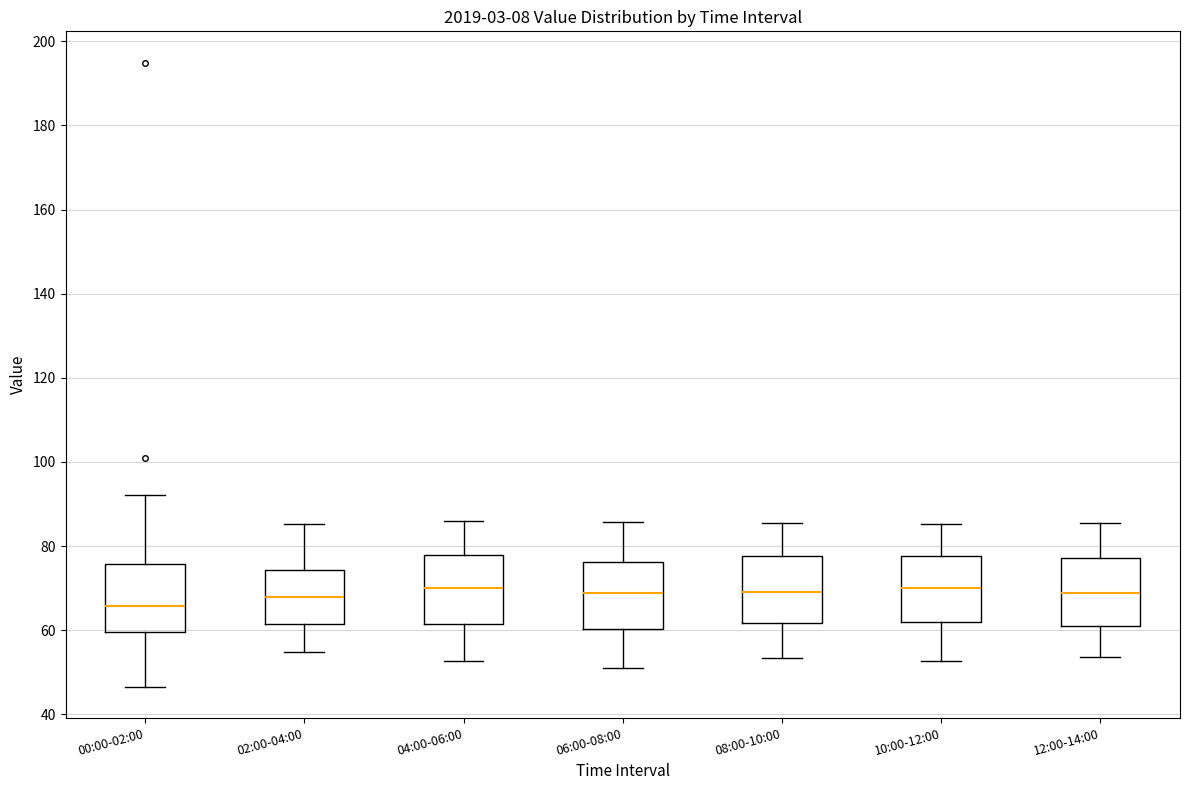

Reading left to right, read every box against the y-axis: the position of its median line, the range the box covers, and the ends of its whiskers. The values are not printed on the chart, so give them approximately, as read against the axis.

00:00-02:00: median 66, box 60 to 76, whiskers 46 to 92
02:00-04:00: median 68, box 62 to 74, whiskers 54 to 86
04:00-06:00: median 70, box 62 to 78, whiskers 52 to 86
06:00-08:00: median 68, box 60 to 76, whiskers 52 to 86
08:00-10:00: median 70, box 62 to 78, whiskers 54 to 86
10:00-12:00: median 70, box 62 to 78, whiskers 52 to 86
12:00-14:00: median 68, box 62 to 78, whiskers 54 to 86